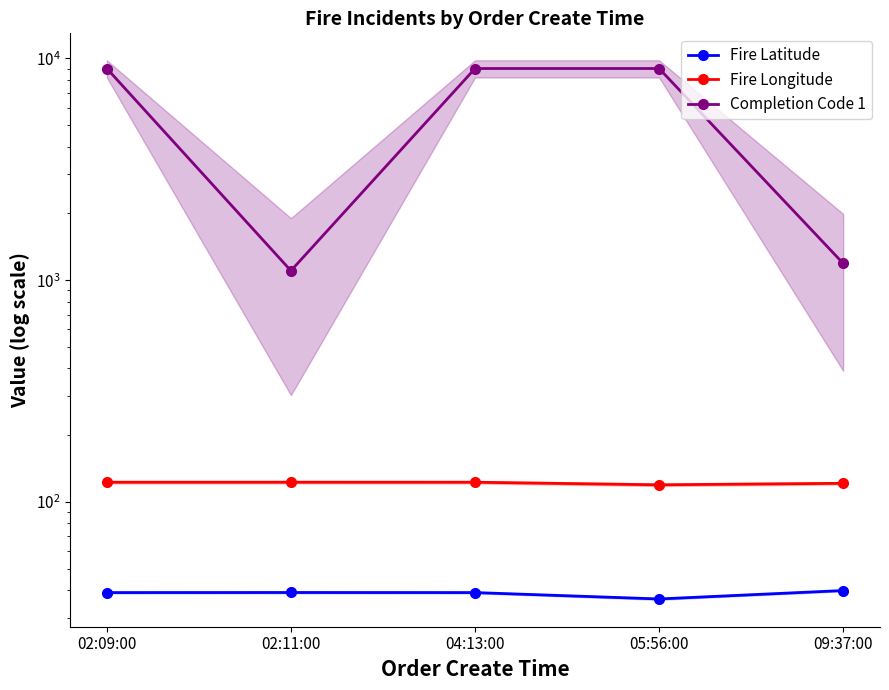

How many interior local valleys does the Completion Code 1 series have?

1